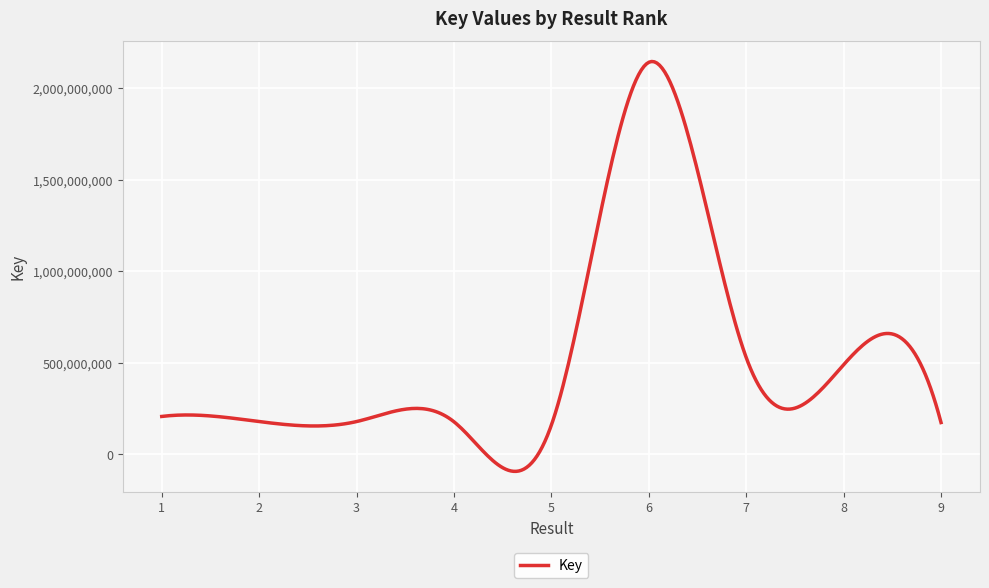

What is the maximum value shown in the chart?

2145734412.7